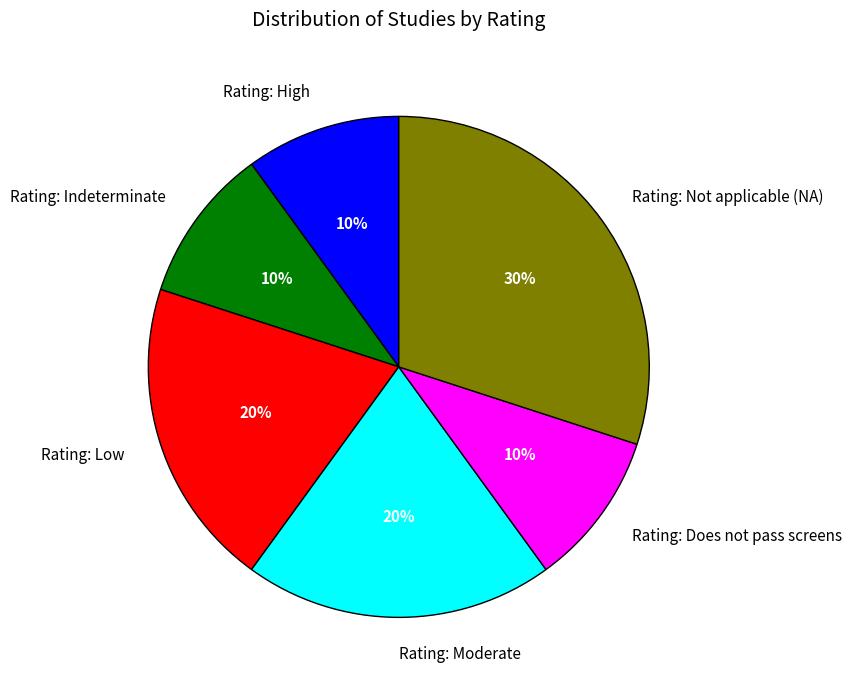

To the nearest percent, what portion does Rating: Does not pass screens represent?

10%